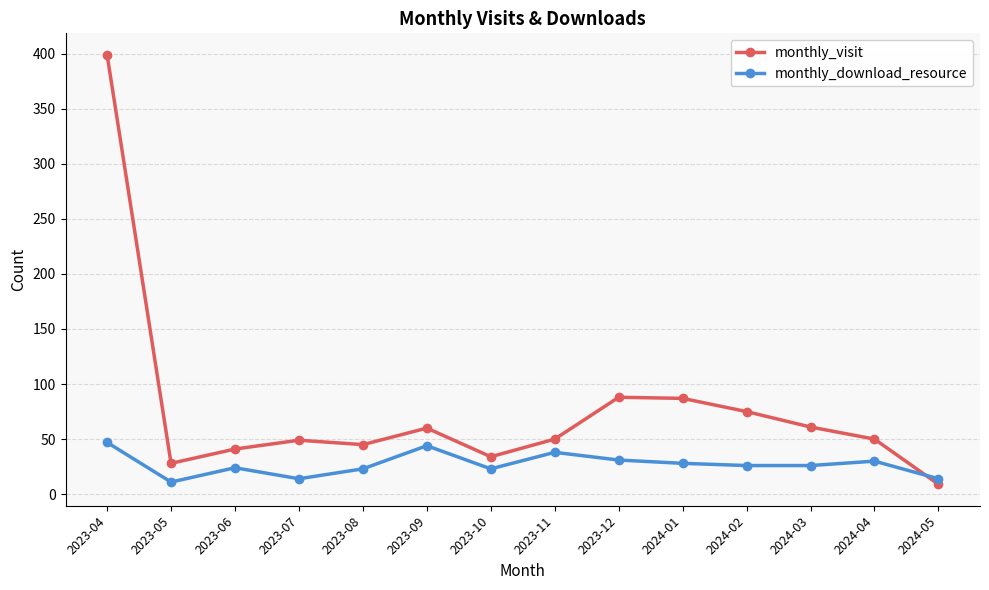

How many lines are shown in the chart?

2